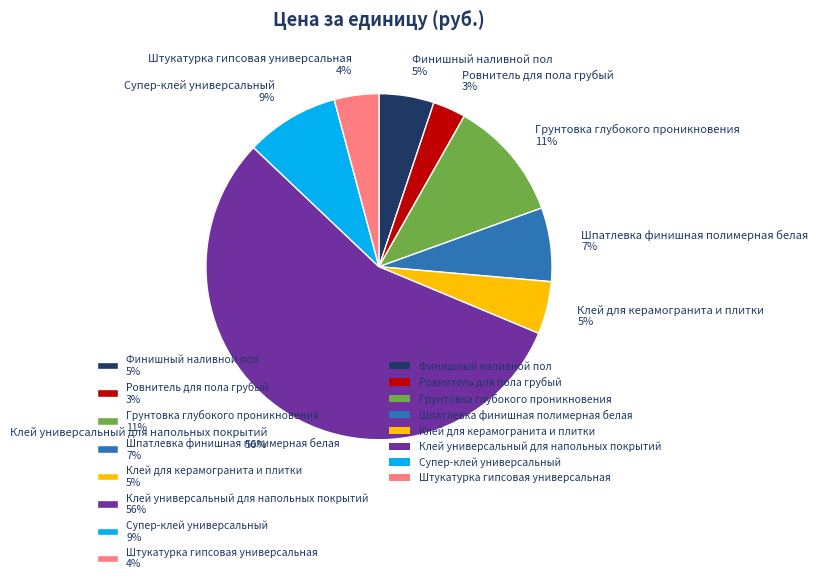

What percentage is the Клей для керамогранита и плитки slice, to the nearest percent?

5%